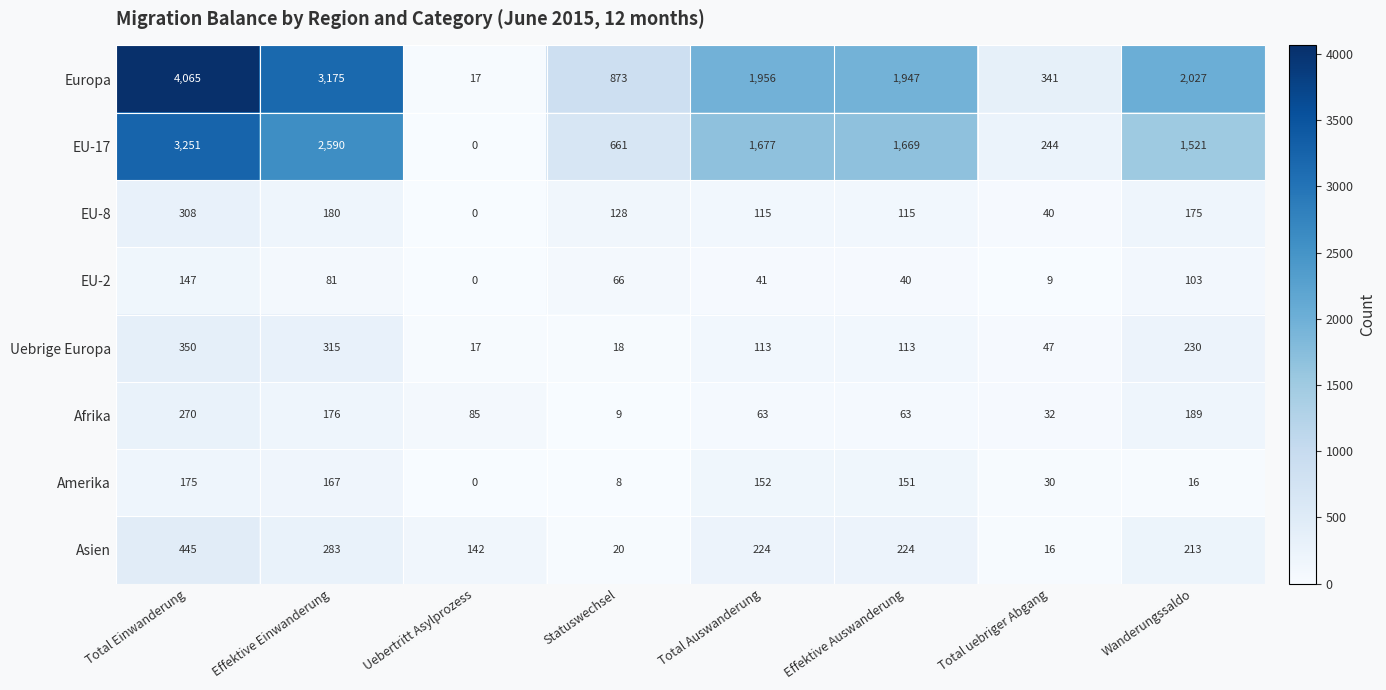

What is the sum of all Amerika values?

699